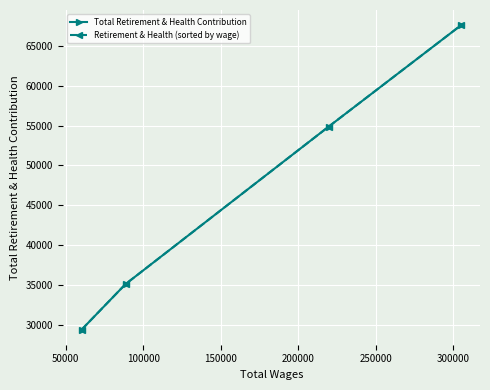

What are all the series names shown in the legend?

Total Retirement & Health Contribution, Retirement & Health (sorted by wage)